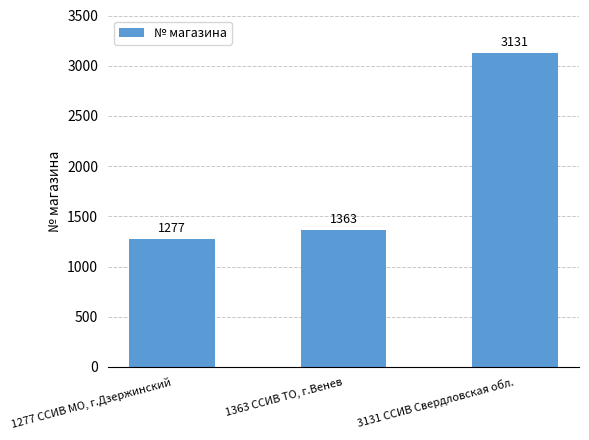

Which category has the highest value across all series?

3131 ССИВ Свердловская обл.